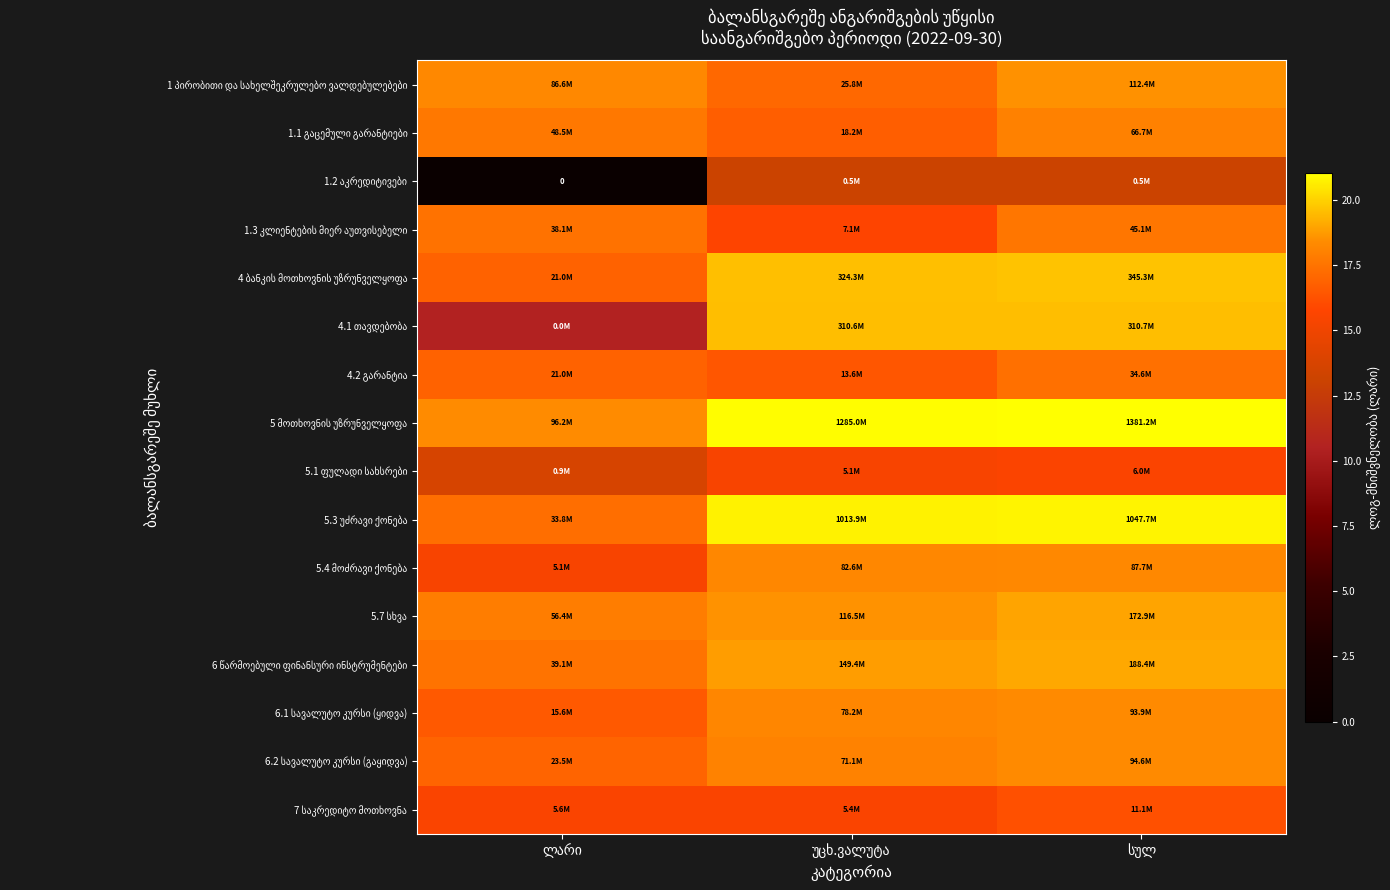

What is the lowest value of the 4 ბანკის მოთხოვნის უზრუნველყოფა series?

16.9